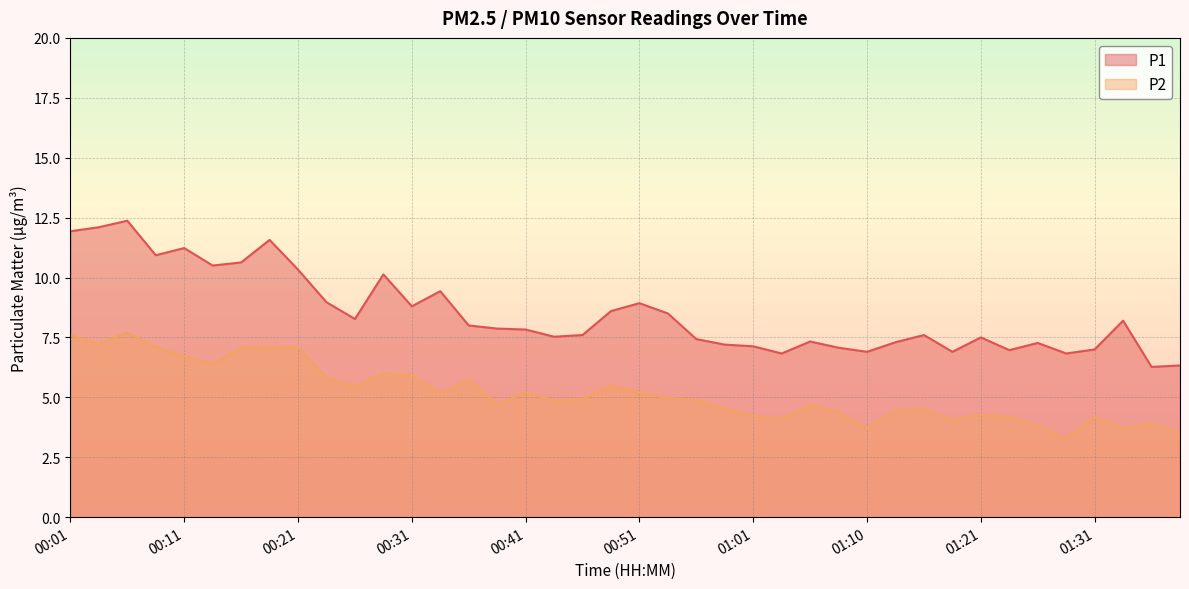

Reading right to left, list all the values displayed in this chart.

P1: 6.3	6.3	8.2	7.0	6.8	7.3	7.0	7.5	6.9	7.6	7.3	6.9	7.1	7.3	6.8	7.1	7.2	7.4	8.5	8.9	8.6	7.6	7.5	7.8	7.9	8.0	9.4	8.8	10.1	8.3	9.0	10.3	11.6	10.6	10.5	11.2	10.9	12.4	12.1	11.9
P2: 3.5	3.9	3.7	4.2	3.3	3.8	4.2	4.3	4.1	4.5	4.5	3.7	4.4	4.7	4.1	4.2	4.5	4.9	5.0	5.2	5.5	4.9	4.9	5.2	4.7	5.7	5.2	5.9	6.0	5.4	5.8	7.1	7.1	7.1	6.4	6.7	7.1	7.7	7.2	7.6